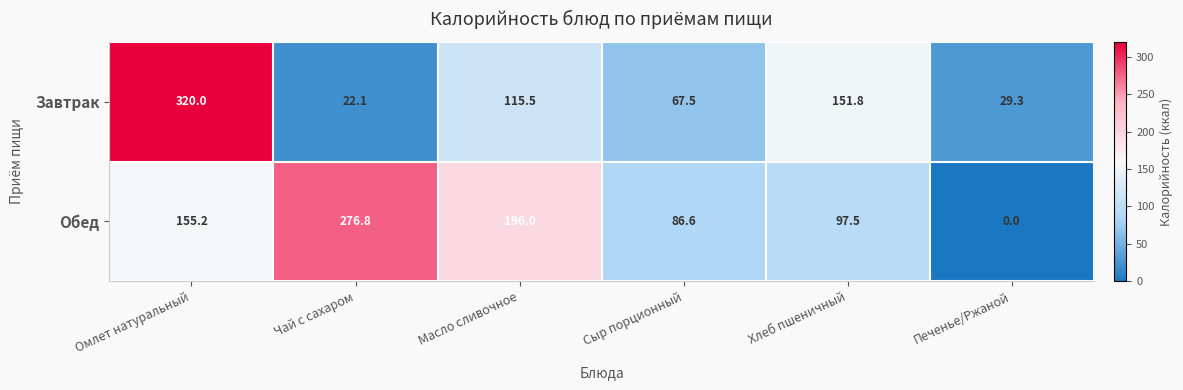

At how many categories does at least one series exceed 137?

4